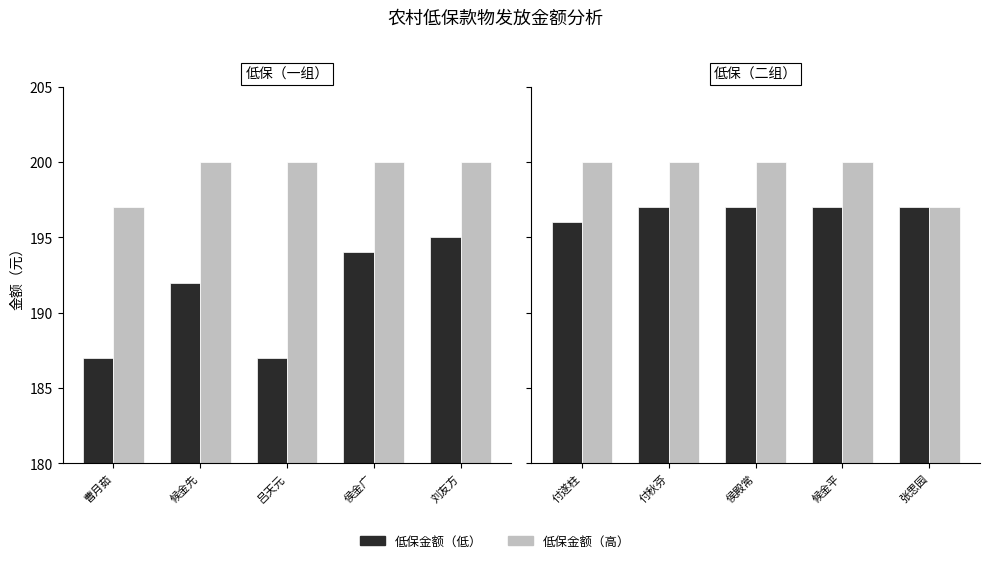

How many groups of bars are there?

5